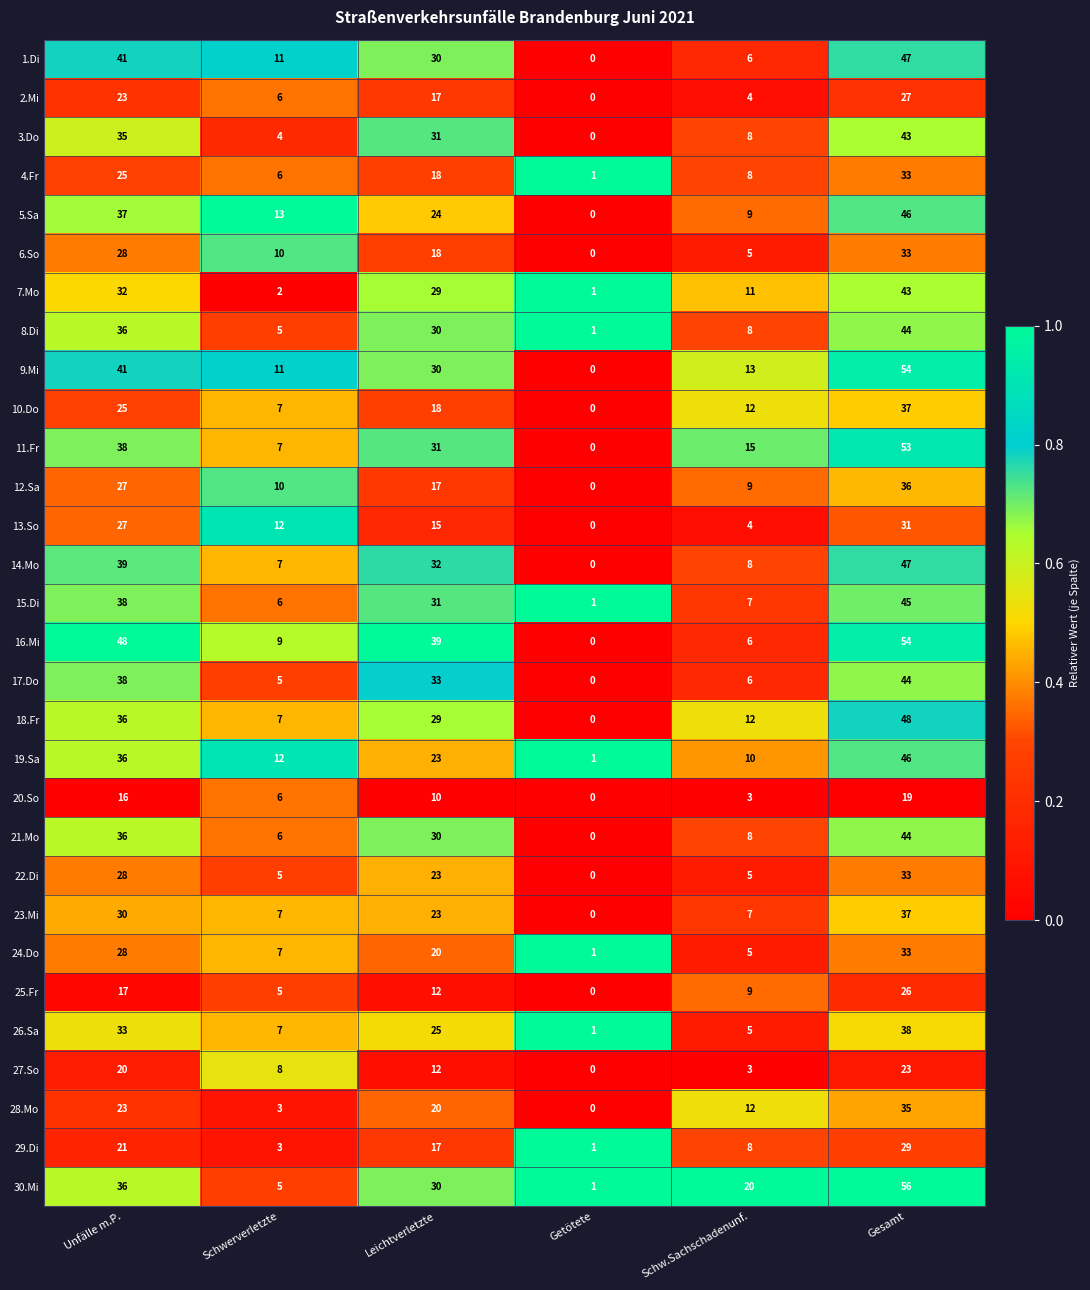

What is the total value across all series at Gesamt?

1184